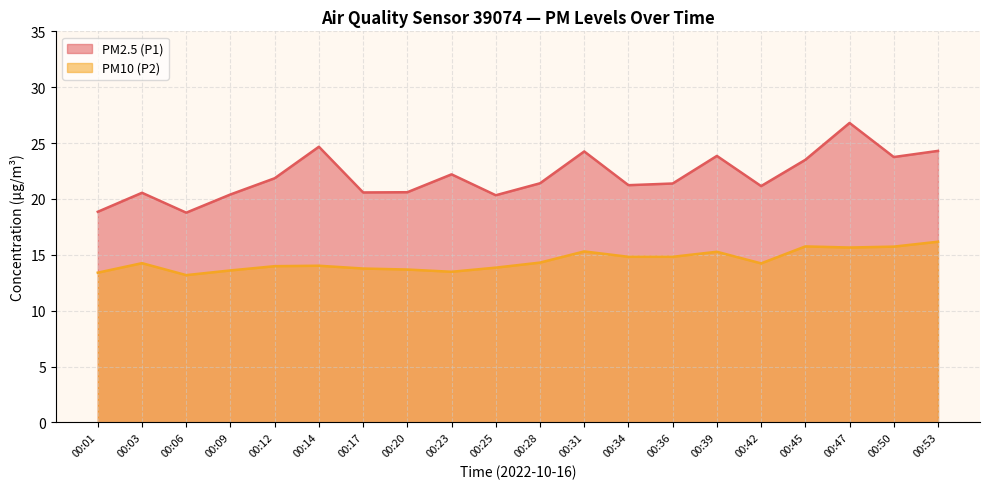

What is the sum of all PM2.5 (P1) values?

440.4